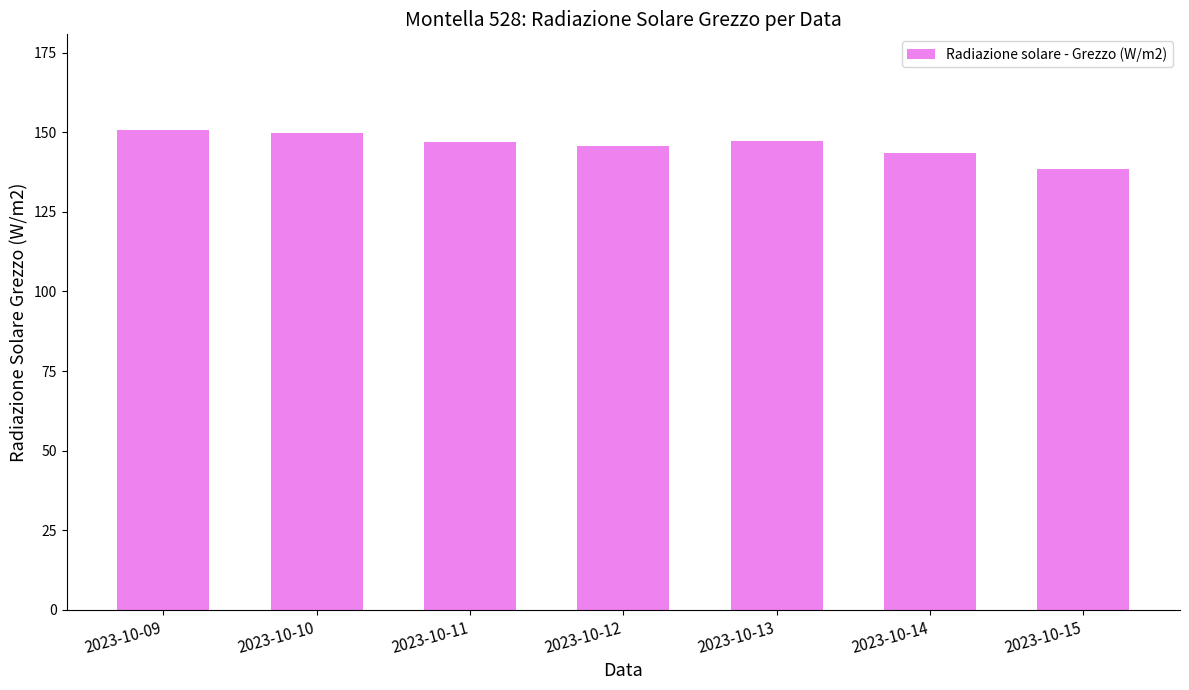

At which label is the value closest to 144?

2023-10-14